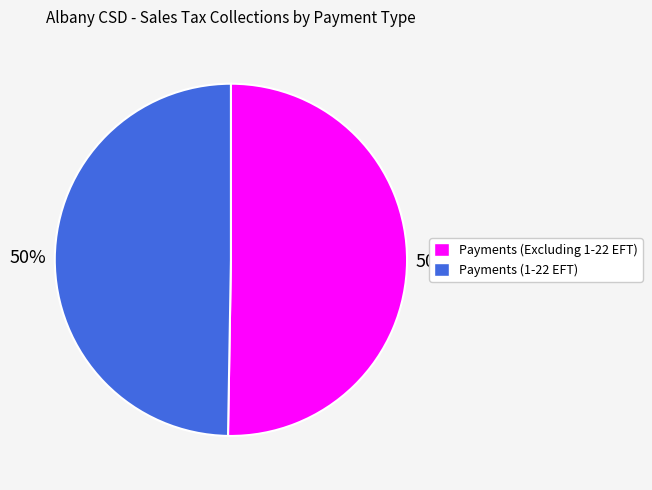

How many segments does this pie chart have?

2